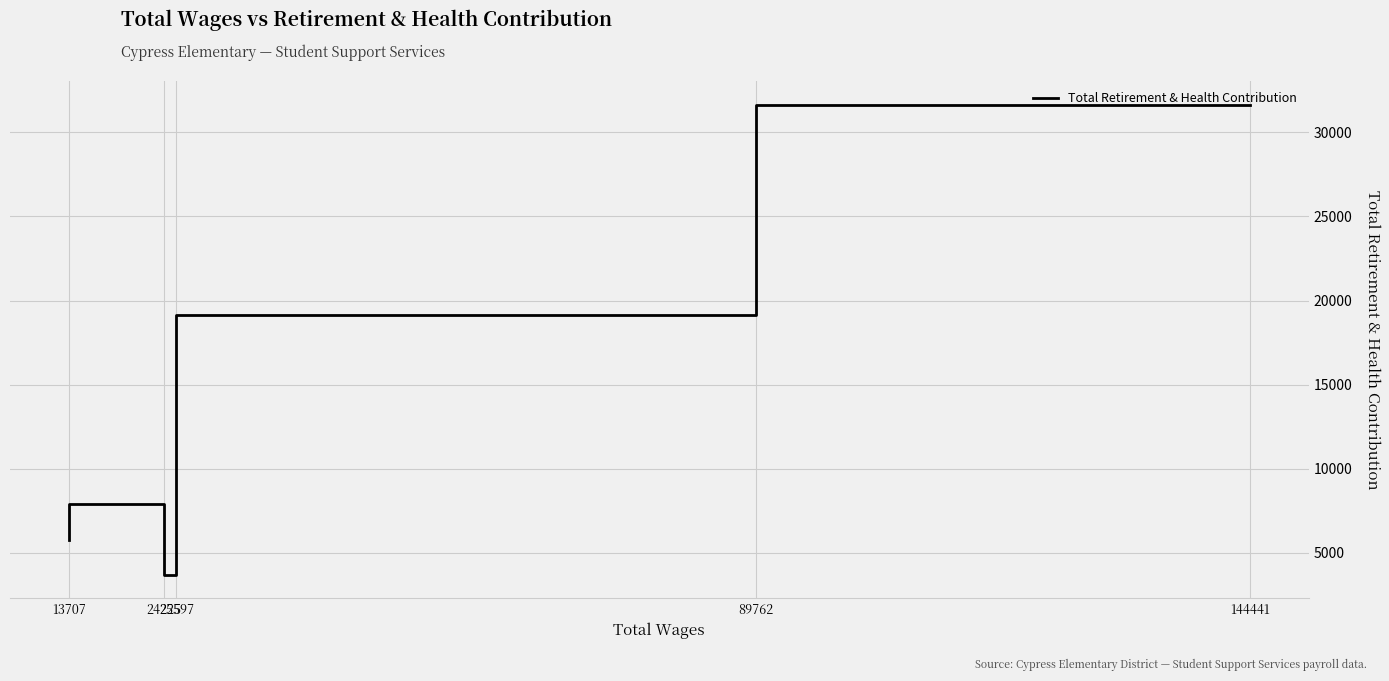

List the labels in order of value, largest first.

144441, 89762, 24225, 13707, 25597